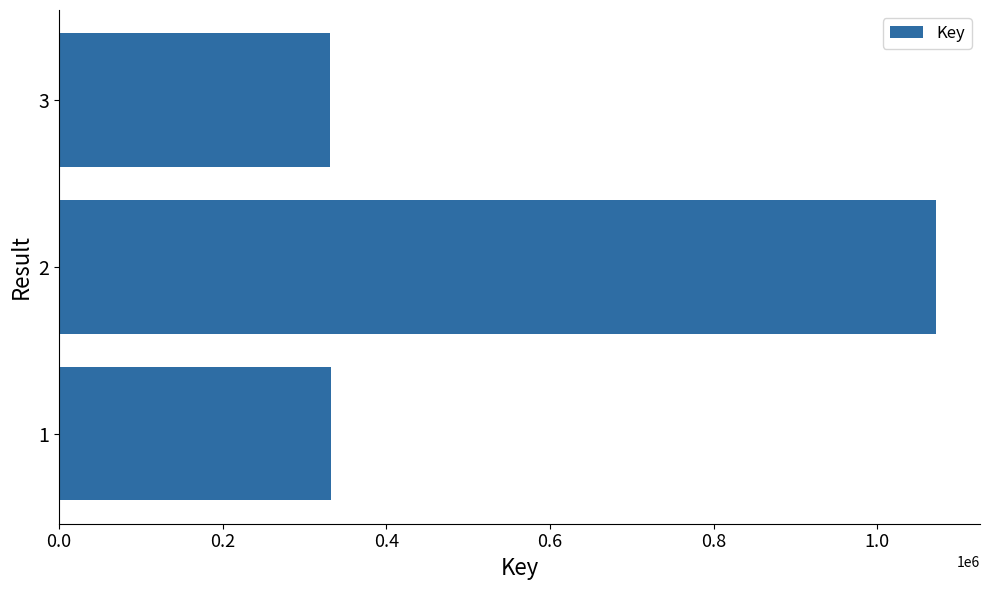

What is the average value?

578664